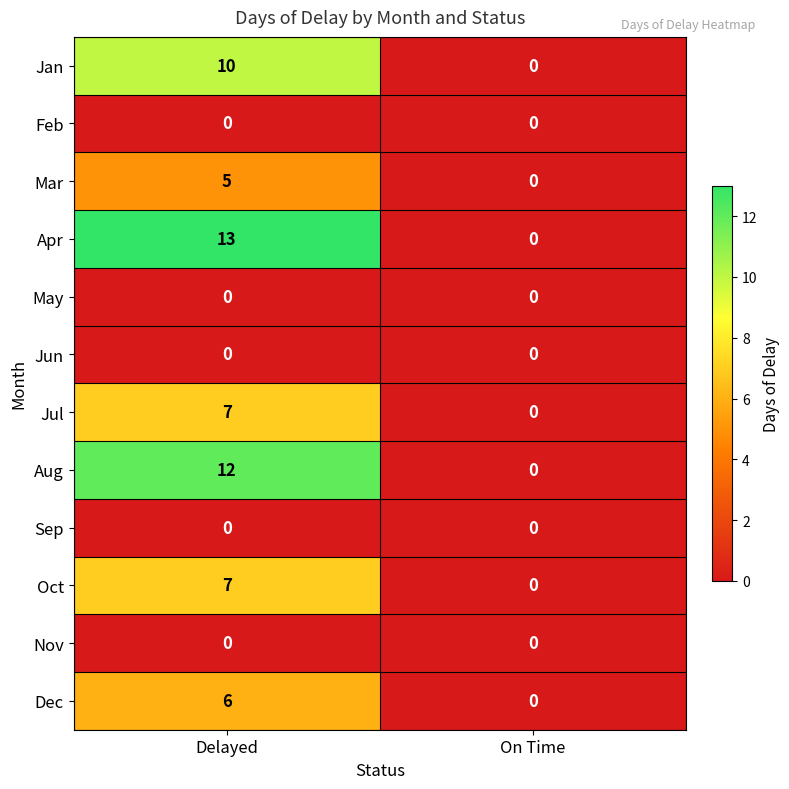

Is it true that Apr equals 18 at Delayed?

False